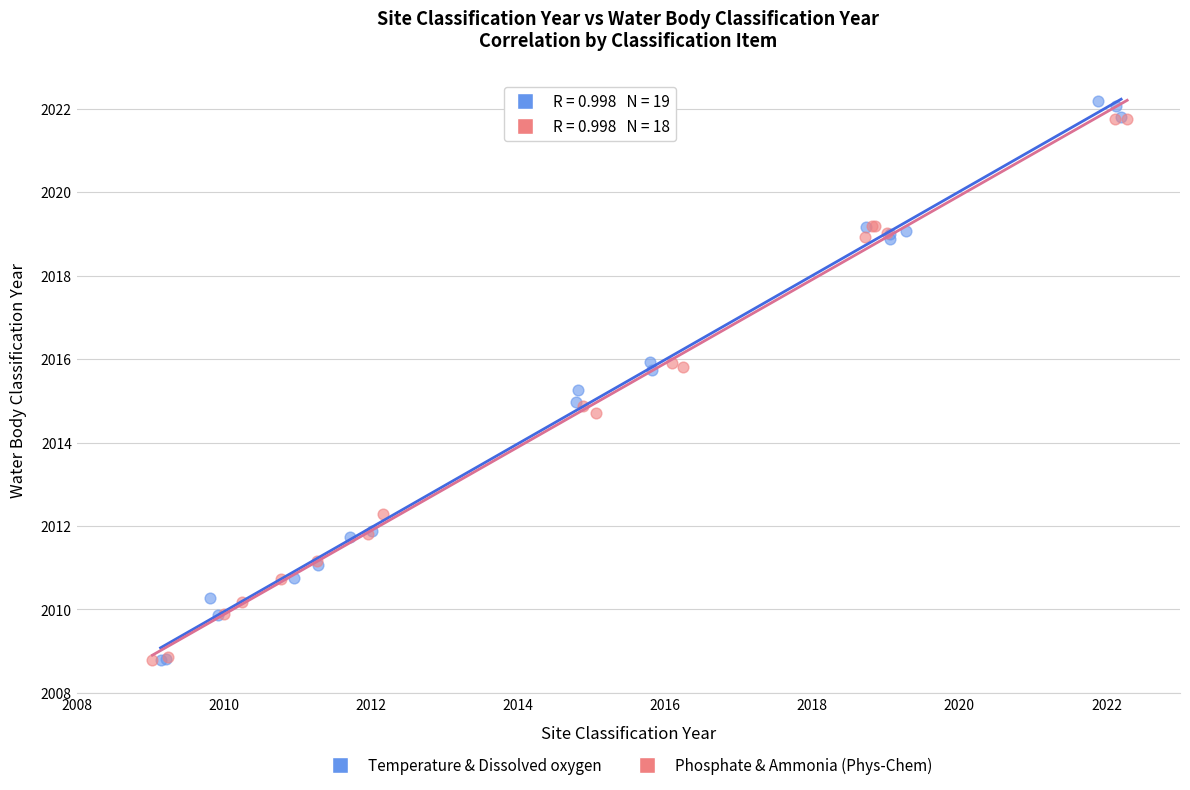

Which series contains the highest Y value?

Temperature & Dissolved oxygen